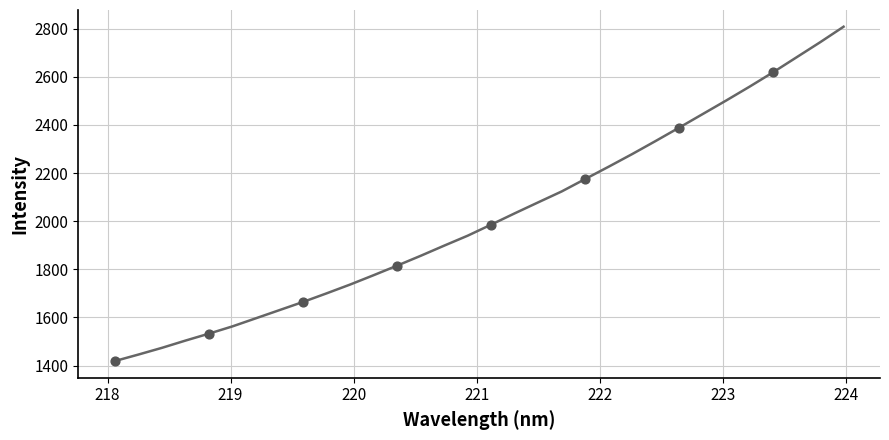

What is the difference between the maximum and minimum values?

1389.2